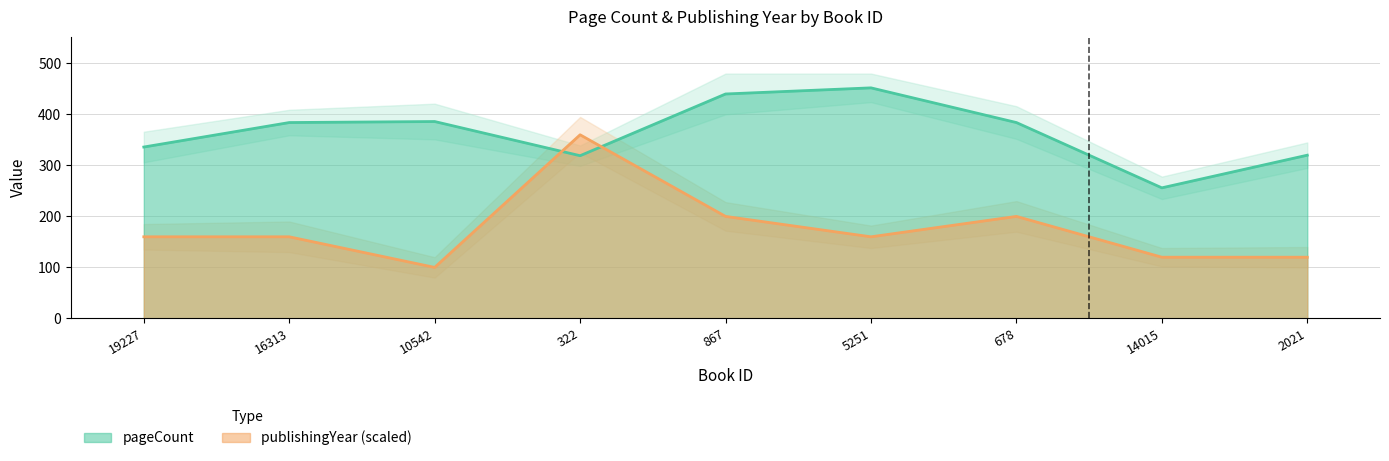

What value does the pageCount series have at 10542, to the nearest 50?

400